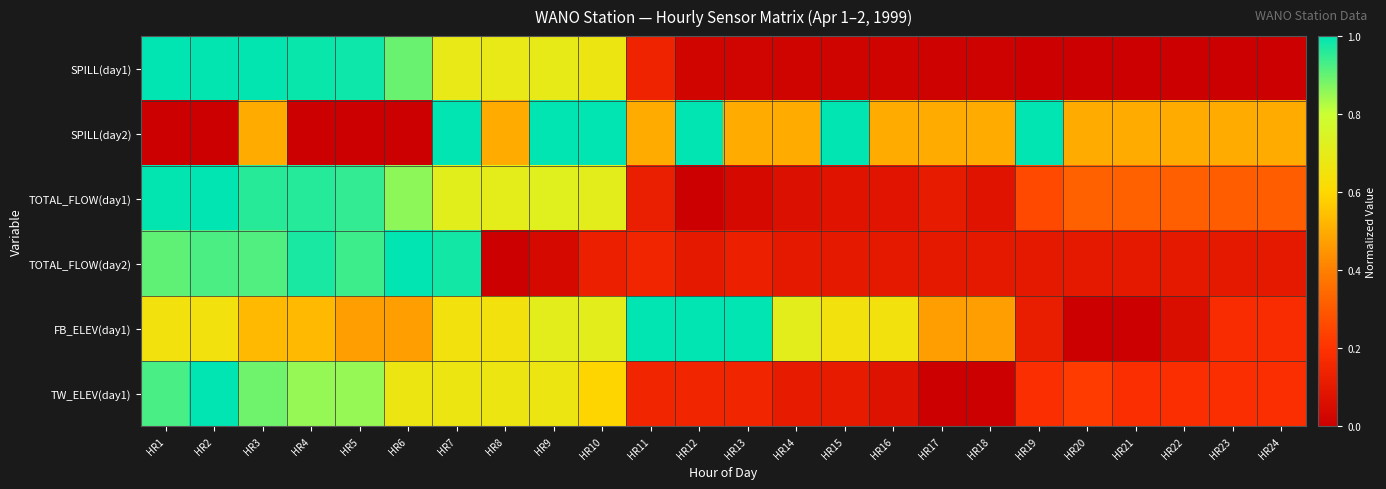

Between HR5 and HR14, which is larger?

HR5